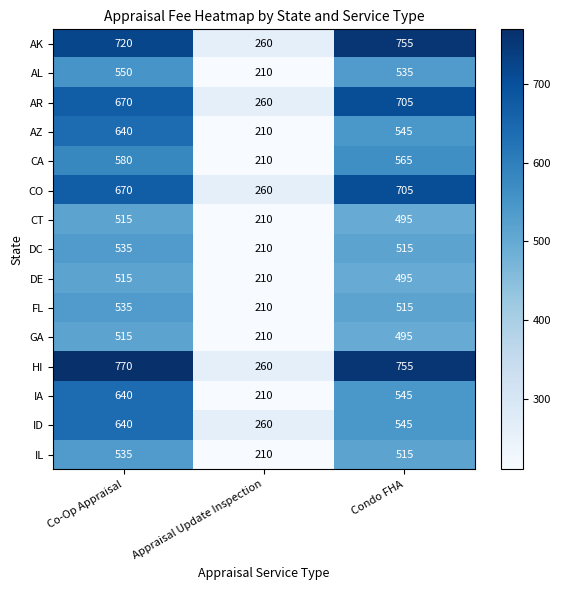

What is the sum of all IL values?

1260